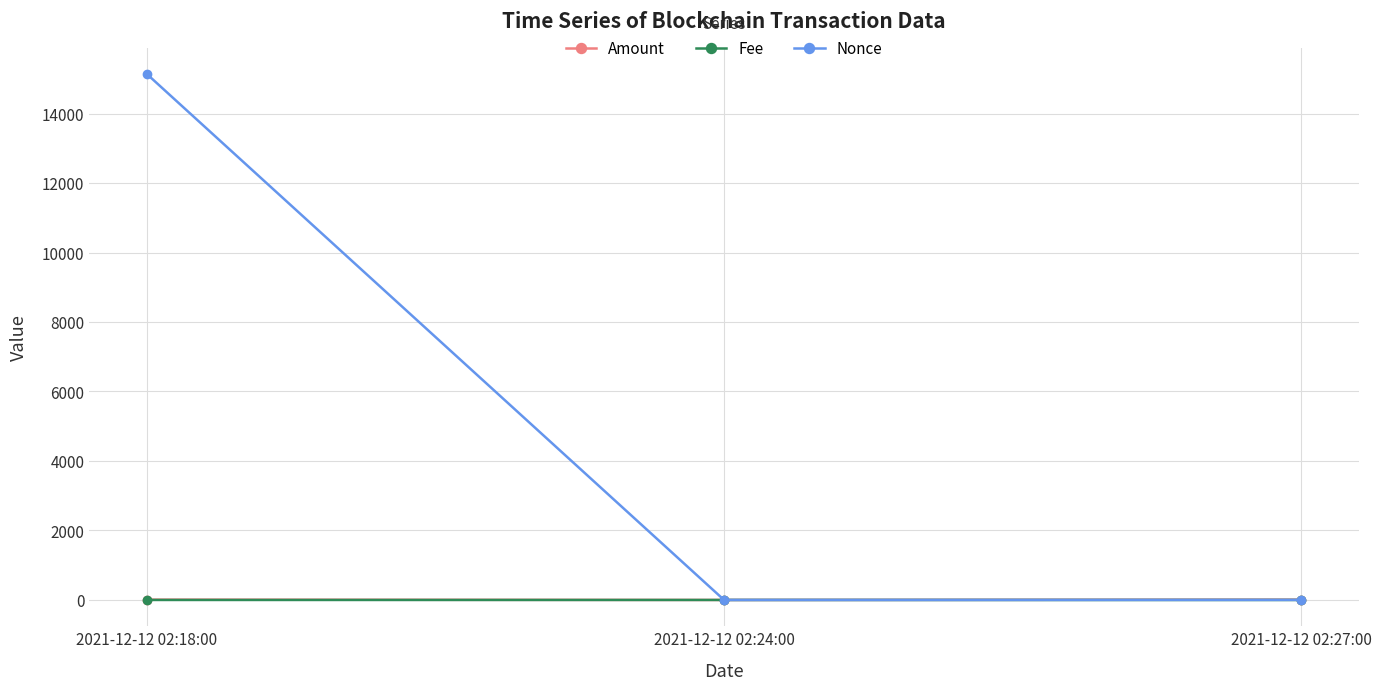

What position from the right is 2021-12-12 02:18:00?

3